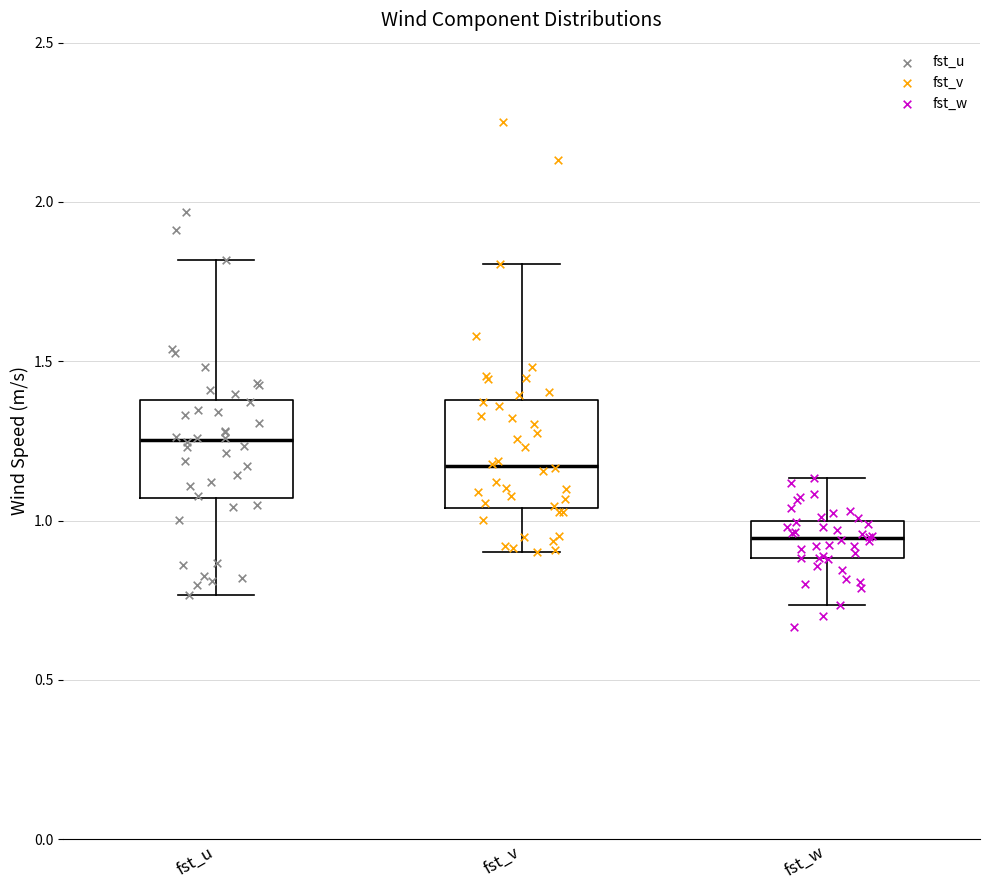

Where does the lower whisker of the box for fst_u end on the y-axis? The values are not printed on the chart, so give them approximately, as read against the axis.

0.75